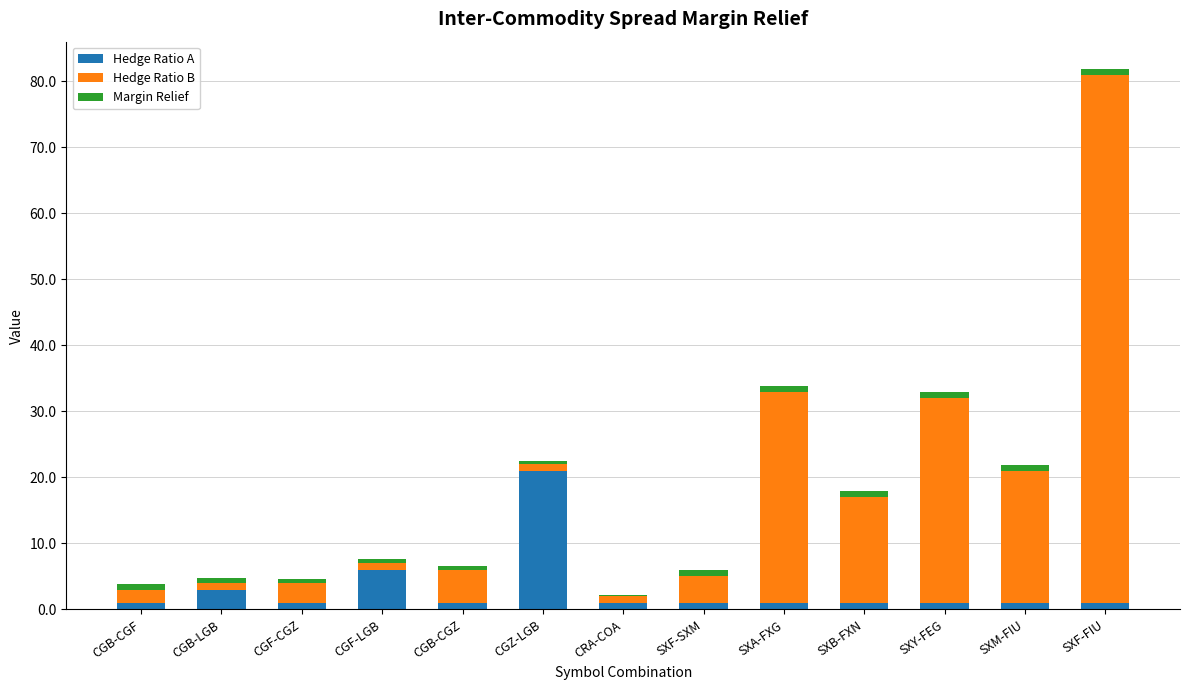

Does the chart contain stacked bars?

Yes